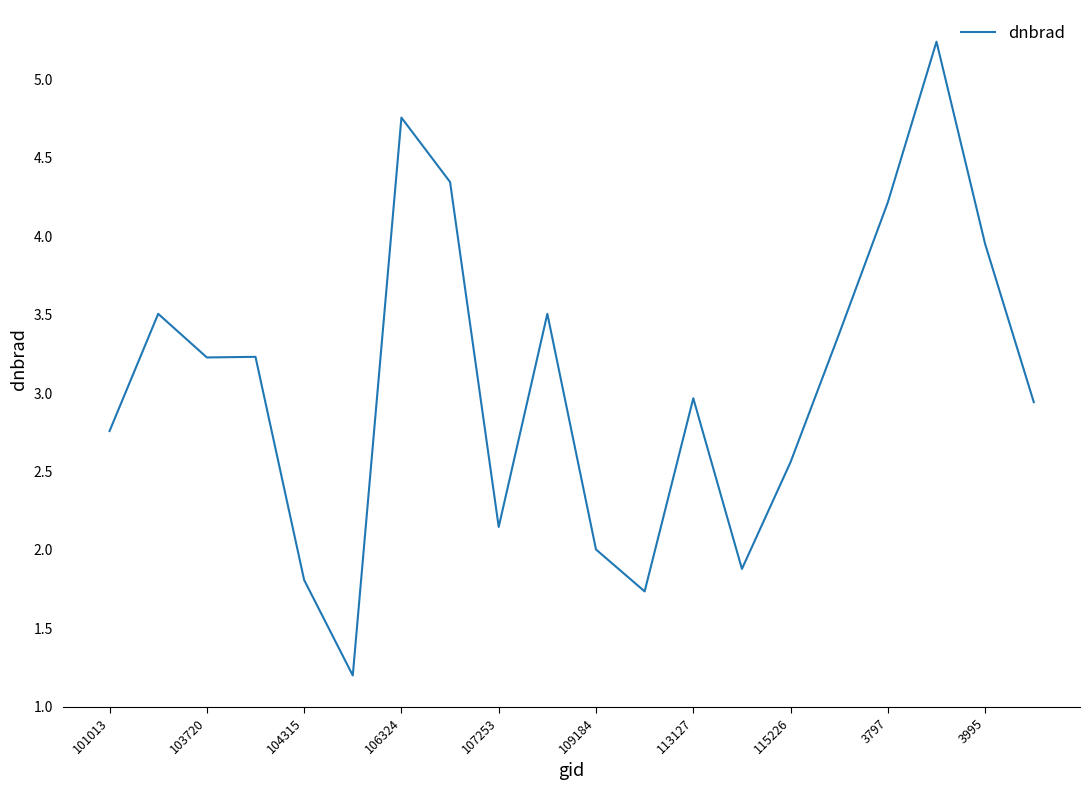

What is the maximum value shown in the chart?

5.2